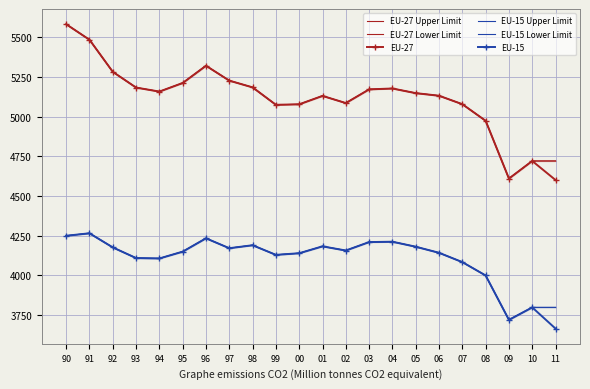

Read the EU-27 value at 96.

5321.4